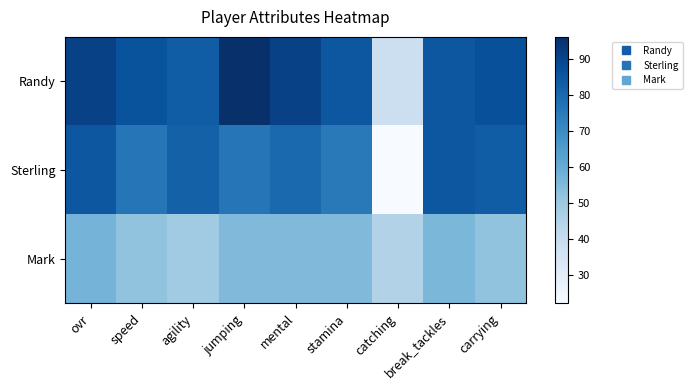

Reading left to right, what are all the values shown in this chart?

Randy: ovr=91	speed=86	agility=83	jumping=96	mental=91	stamina=85	catching=38	break_tackles=85	carrying=87
Sterling: ovr=85	speed=76	agility=82	jumping=76	mental=80	stamina=75	catching=22	break_tackles=85	carrying=83
Mark: ovr=57	speed=52	agility=49	jumping=55	mental=55	stamina=55	catching=45	break_tackles=56	carrying=52